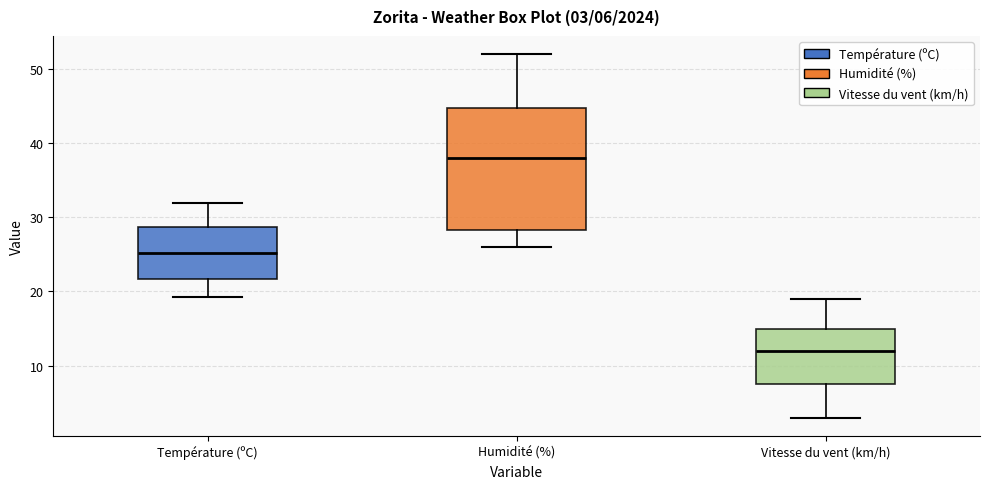

Which box has the lowest median line?

Vitesse du vent (km/h)